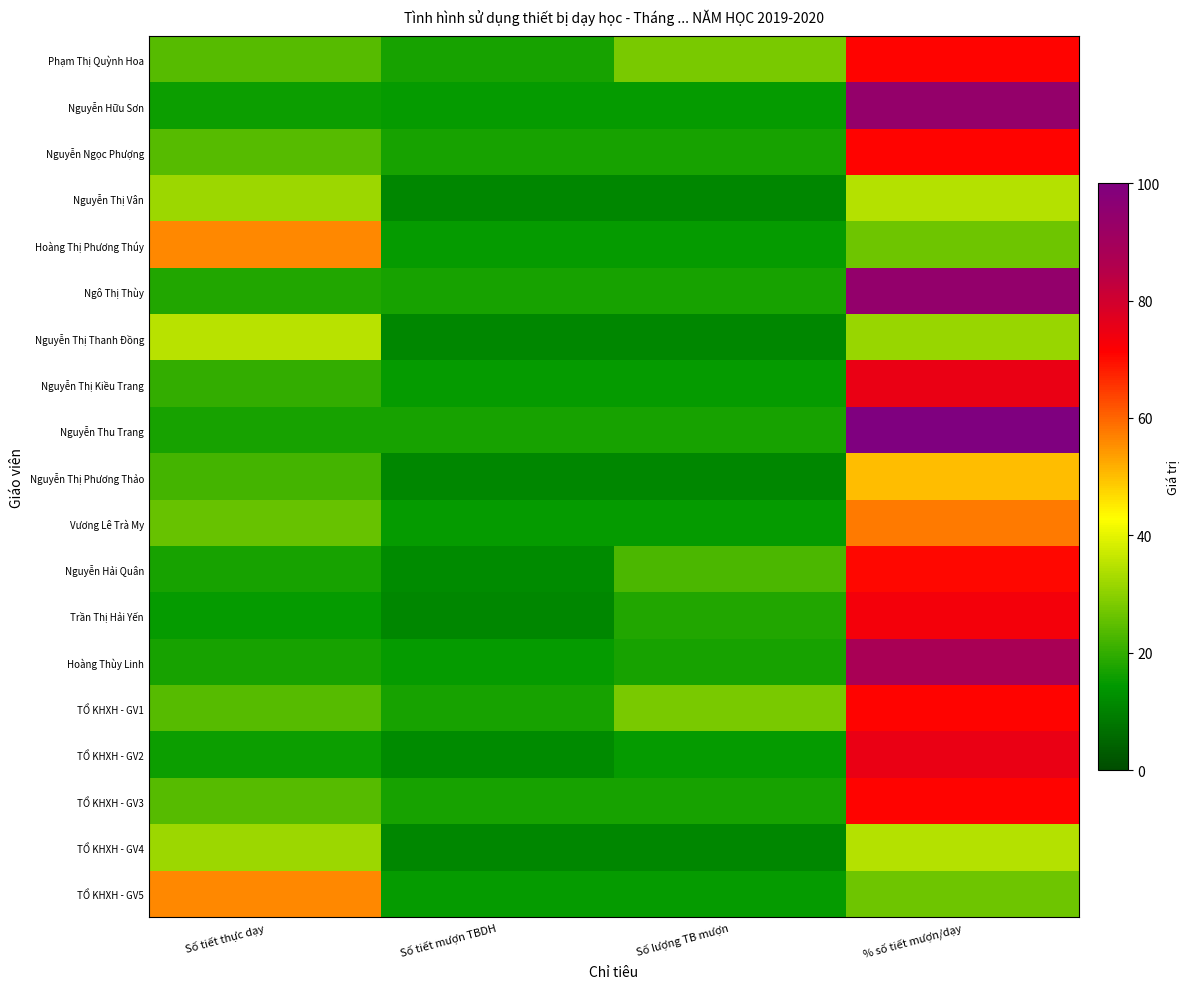

At how many categories does at least one series exceed 94?

1